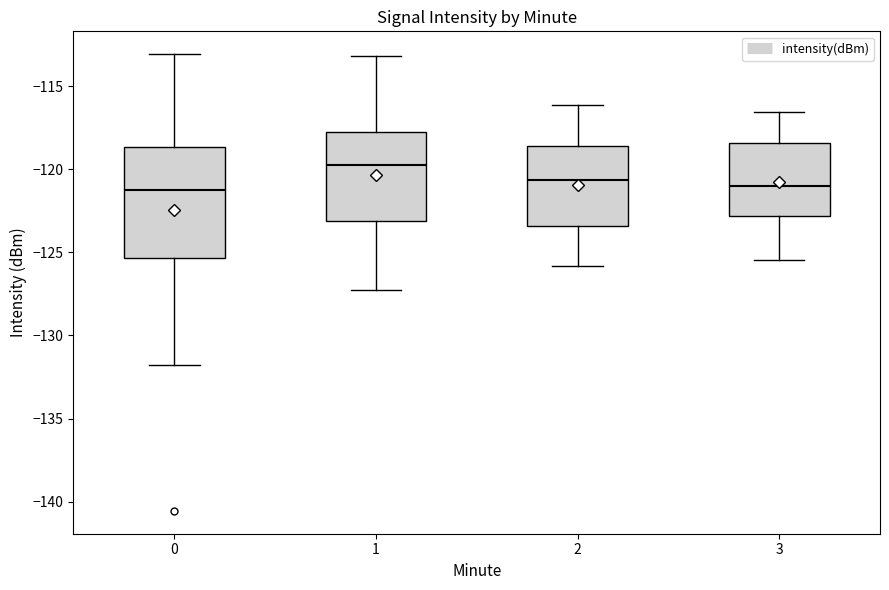

Comparing the boxes themselves (not the whiskers), which one is the tallest?

0